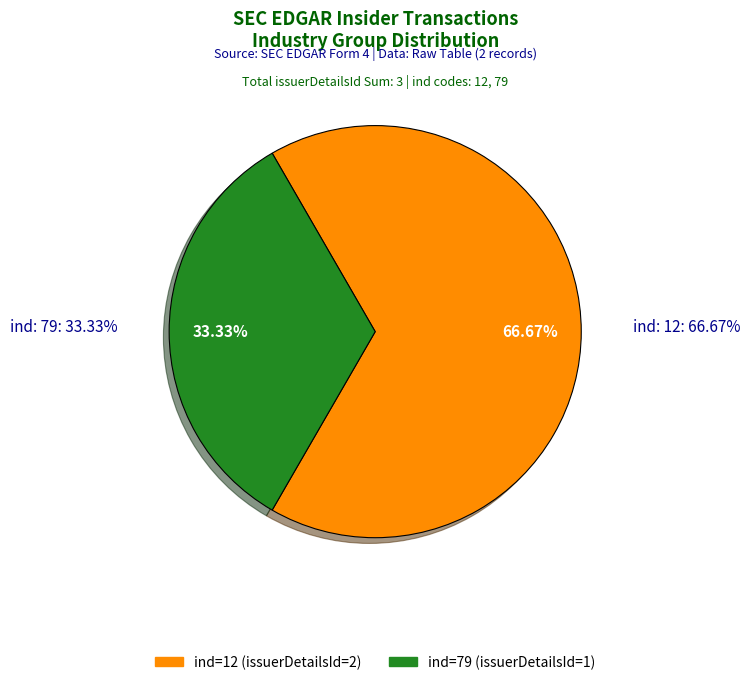

True or false: ind=12 (issuerDetailsId=2) accounts for 76% of the total.

False